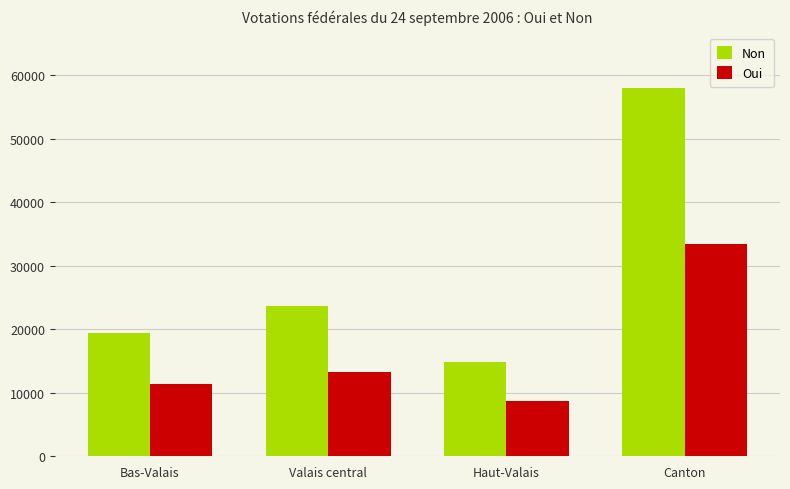

At how many categories does at least one series exceed 46667?

1